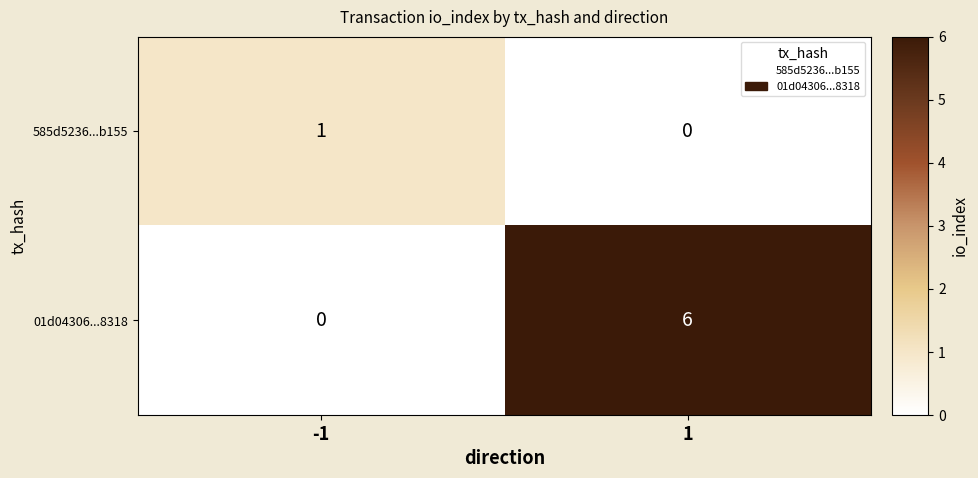

Between -1 and 1, which series saw the biggest shift?

01d04306...8318